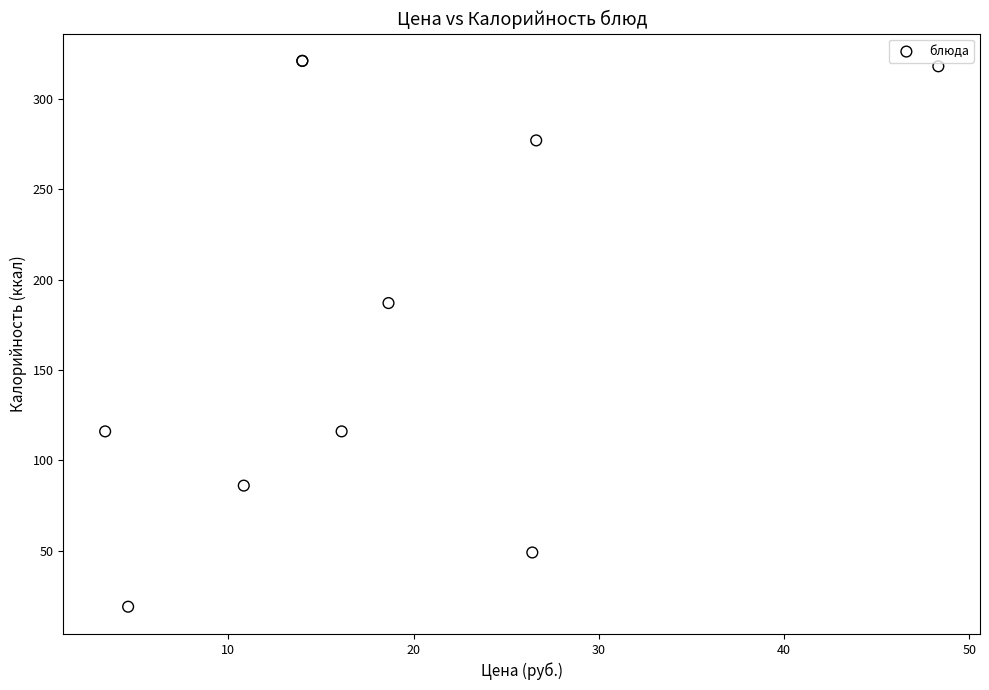

What Y value in the scatter plot is closest to 170?

187